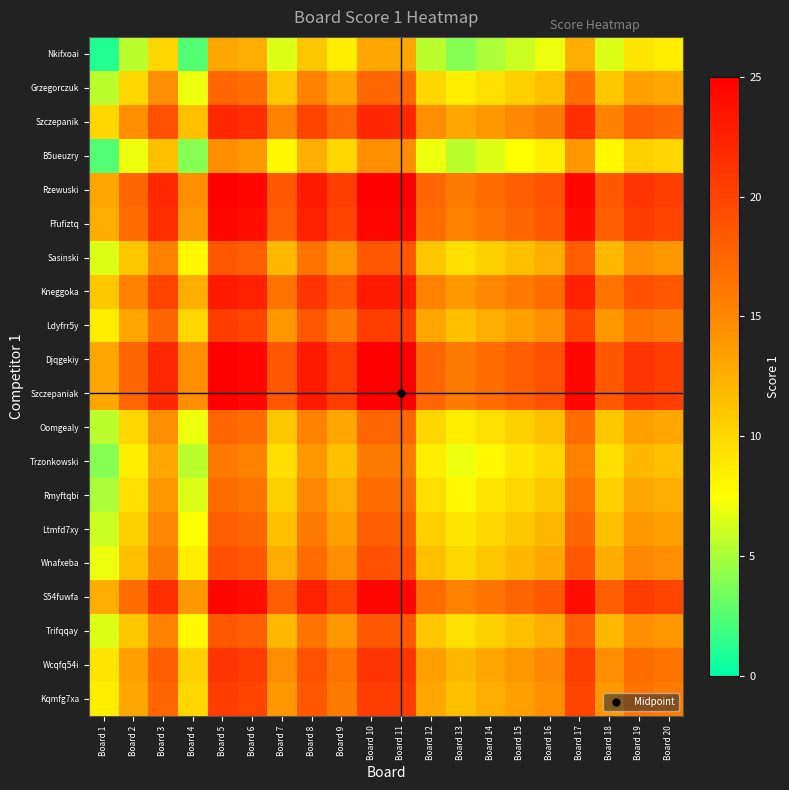

At how many categories does at least one series exceed 3?

20